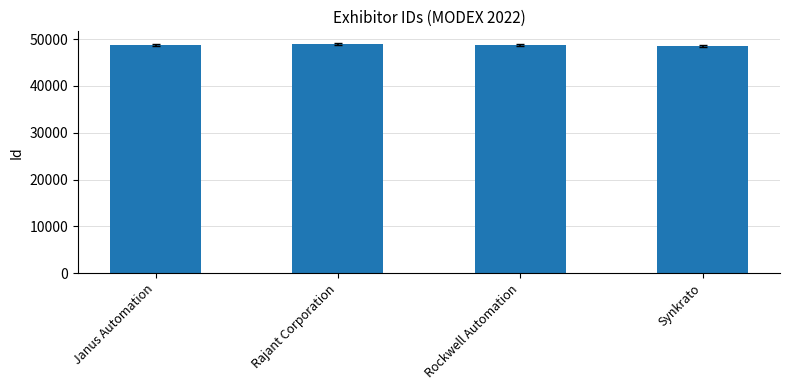

Approximately how many times larger is the value at Rajant Corporation compared to Janus Automation?

1.0